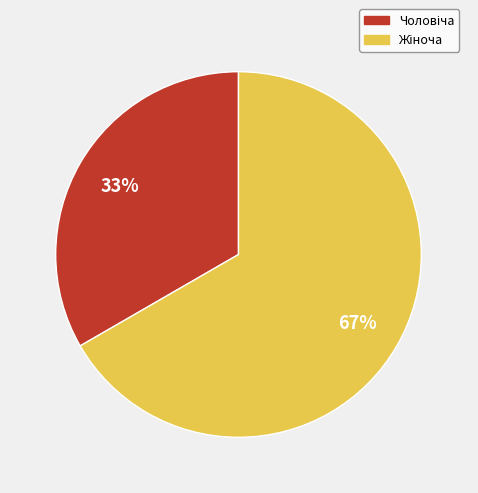

To the nearest percent, what is the average slice percentage?

50%